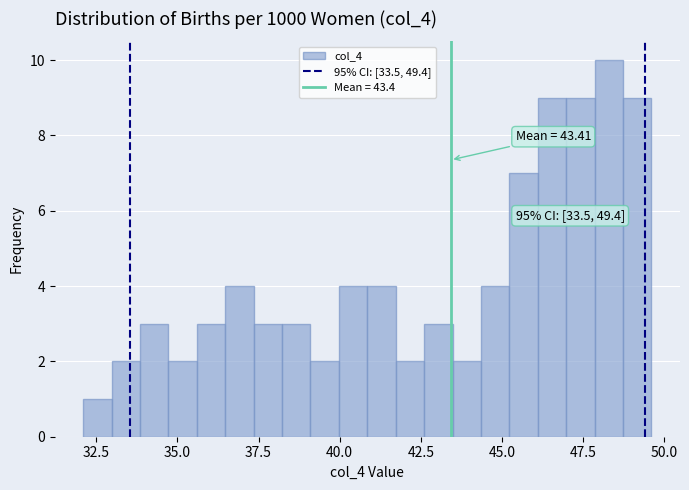

Read against the x-axis, roughly where is the centre of the tallest bar?

48.5